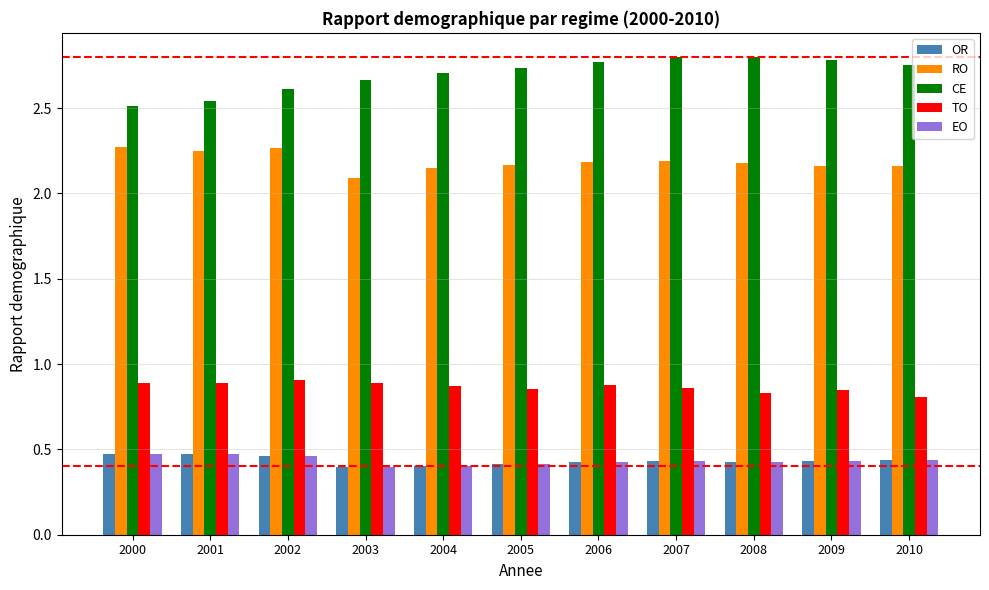

Count the CE values in the range 2 to 3.

11